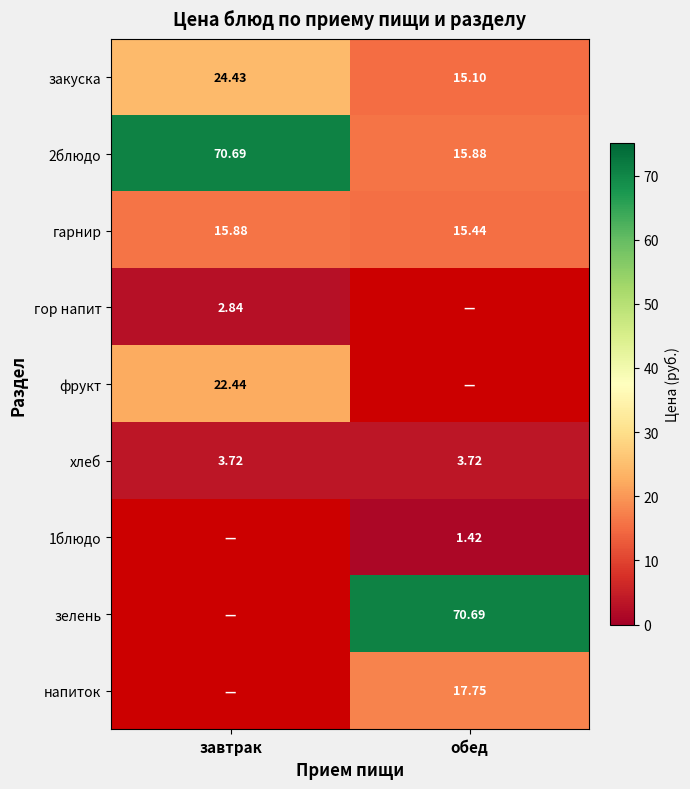

Rank the categories by гарнир value from lowest to highest.

обед, завтрак